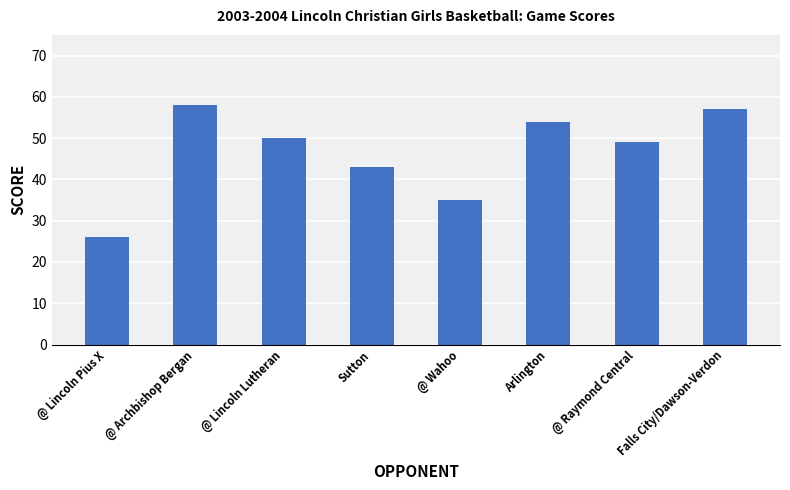

The value at @ Wahoo is 35. True or false?

True